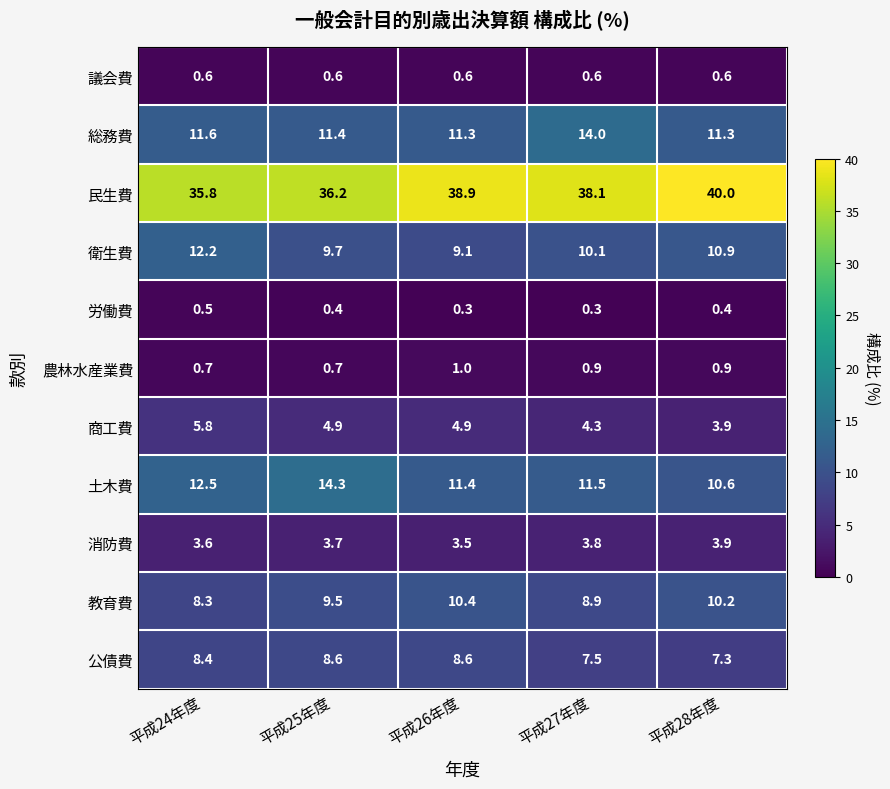

Rank the series by their maximum value, from lowest to highest.

労働費, 議会費, 農林水産業費, 消防費, 商工費, 公債費, 教育費, 衛生費, 総務費, 土木費, 民生費